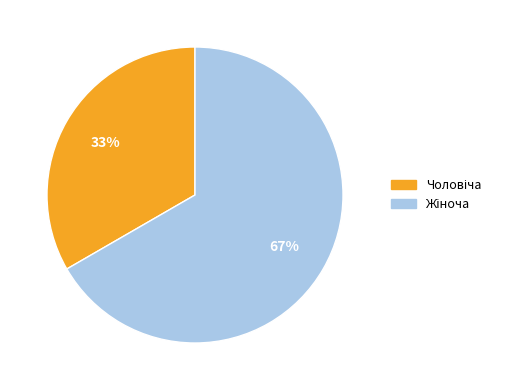

Is there a majority slice in this chart?

Yes